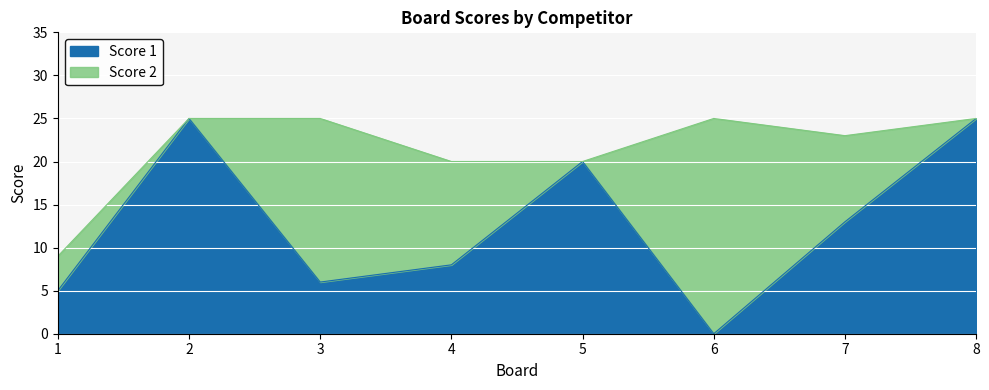

True or false: the data shows 0 at 6.

True